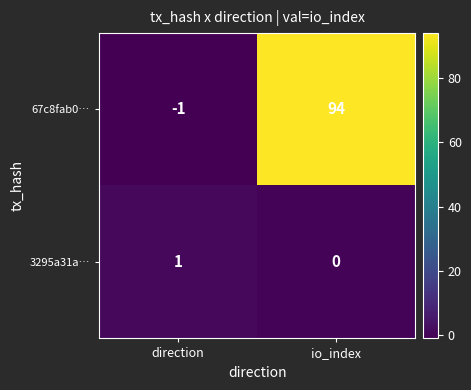

What is the sum of the 67c8fab0… values at direction and io_index?

93